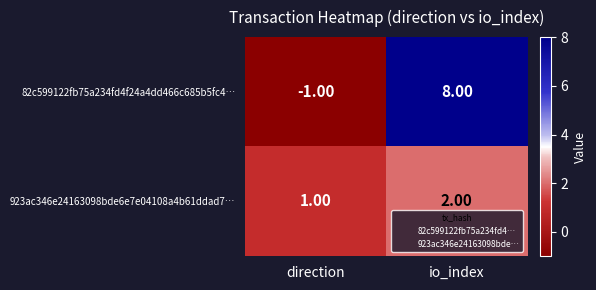

What is the difference between the highest and lowest values at io_index?

6